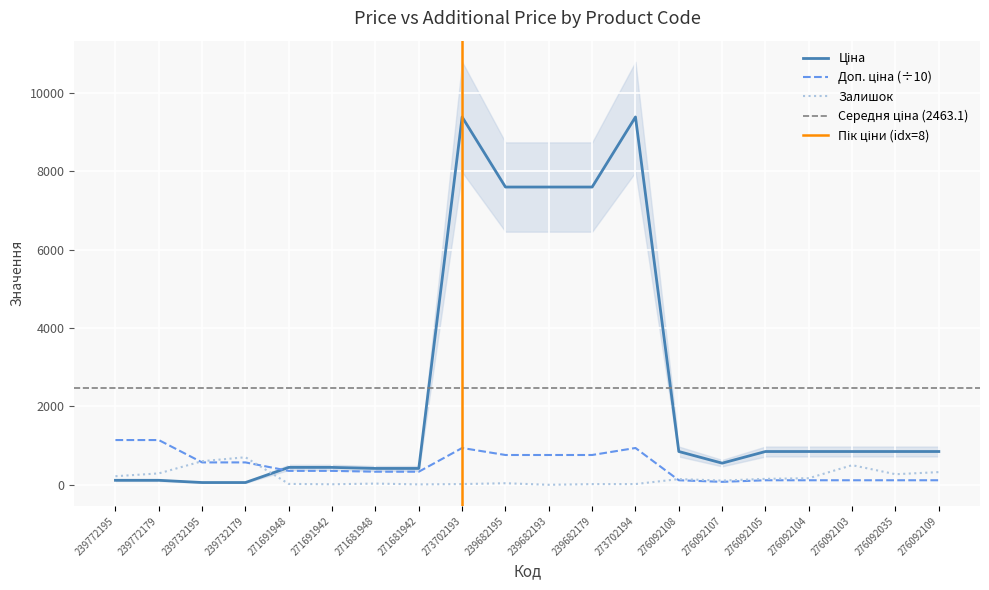

Where does the Ціна series first go above 848?

273702193